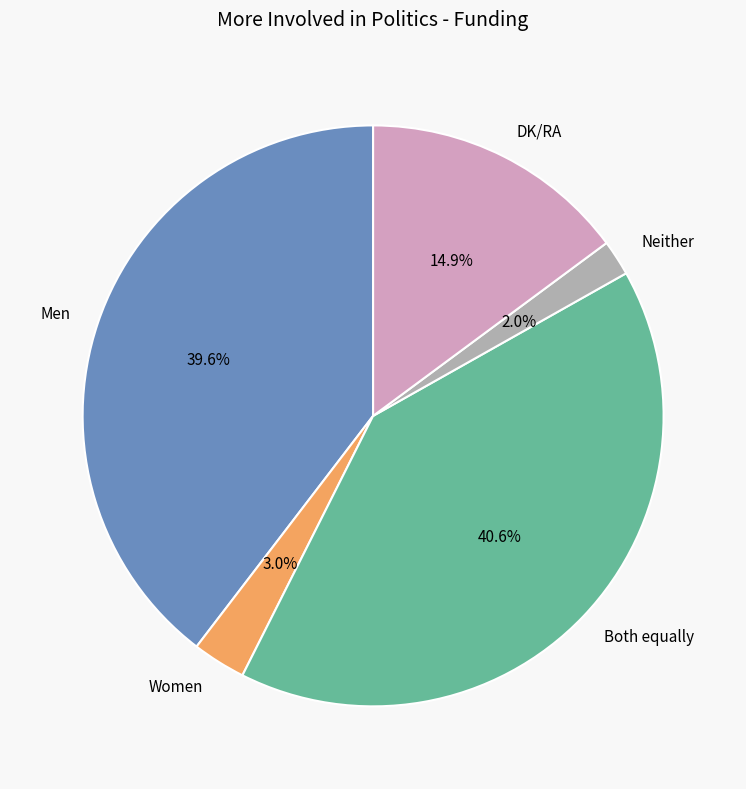

What is the ratio of the value at Women to the value at DK/RA?

0.2